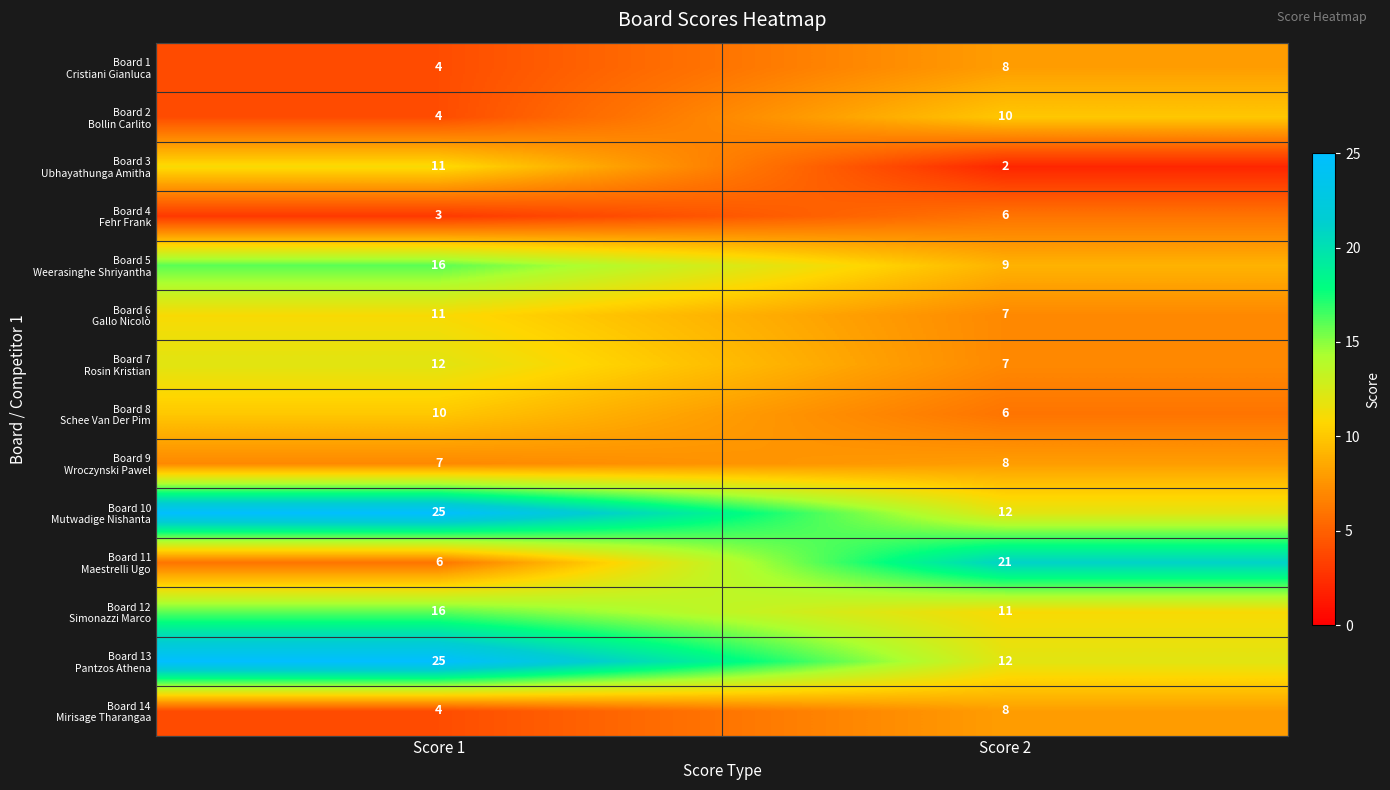

Which label corresponds to the smallest value in the chart?

Score 2